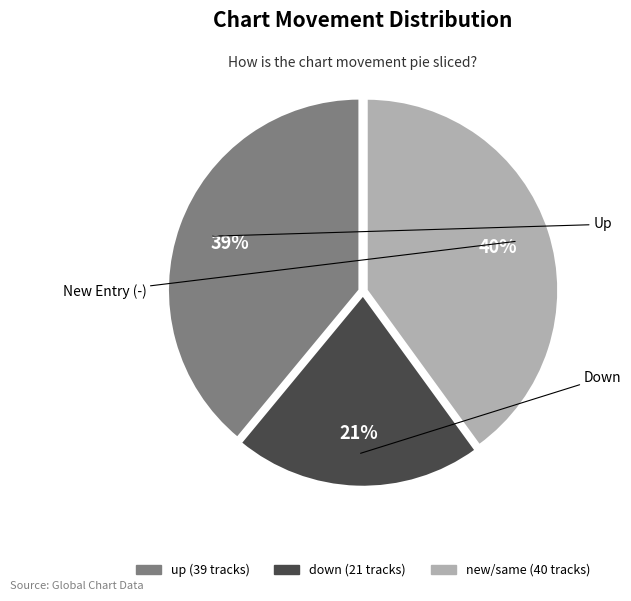

Is there any slice that represents more than half of the pie?

No